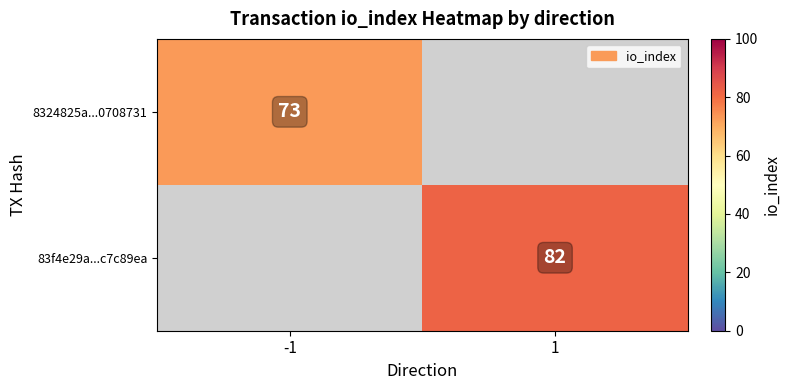

The 83f4e29a...c7c89ea series shows 27 at 1. True or false?

False